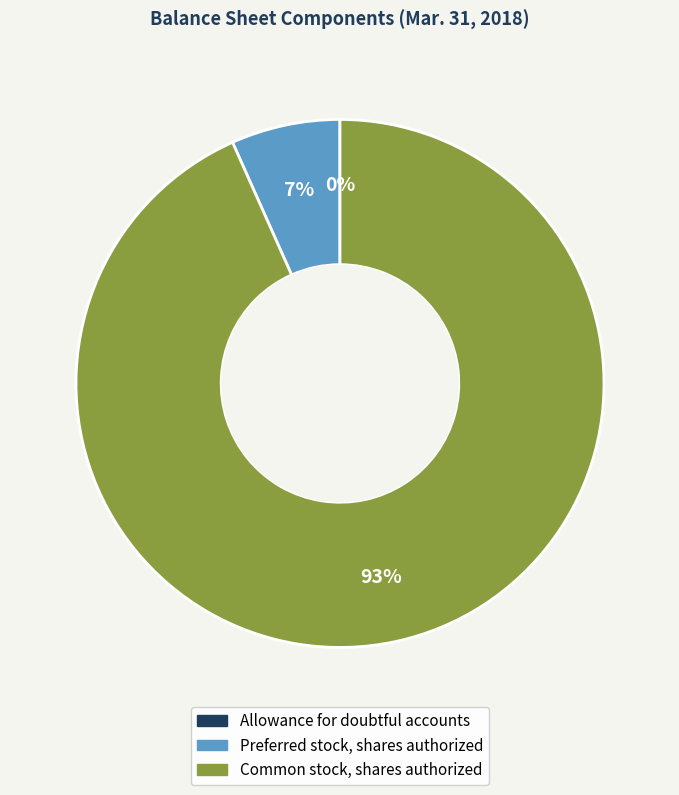

The Preferred stock, shares authorized slice represents 7% of the pie. True or false?

True